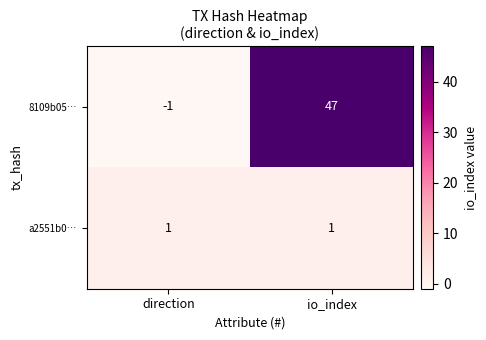

Rank the series by their maximum value, from lowest to highest.

a2551b0…, 8109b05…